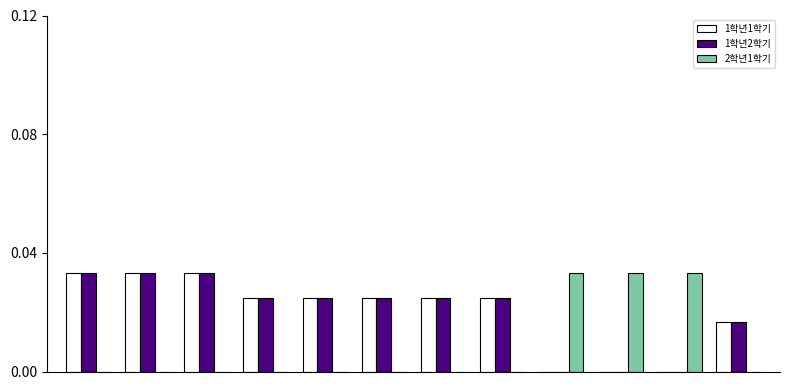

How many categories are shown in the chart?

12